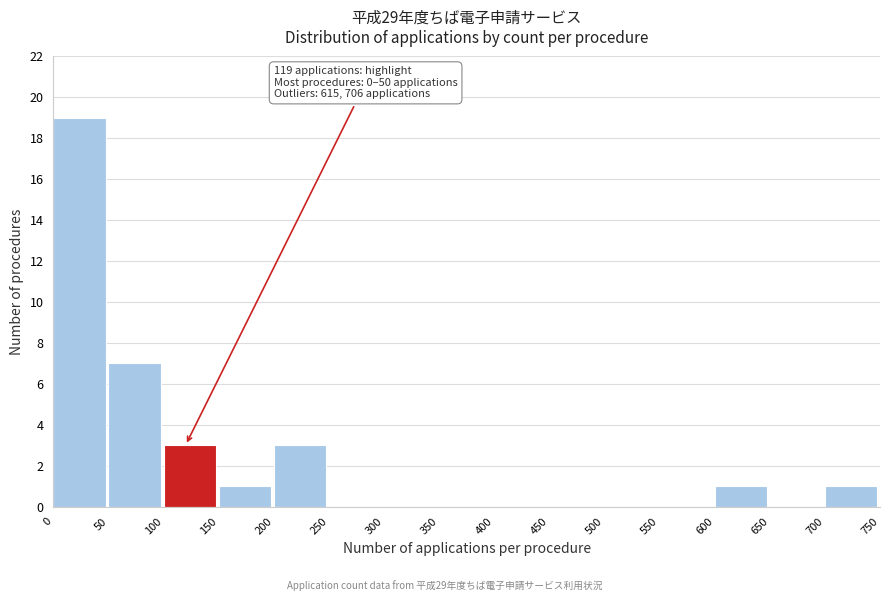

Over which range of the x-axis is the bar tallest?

0 to 50